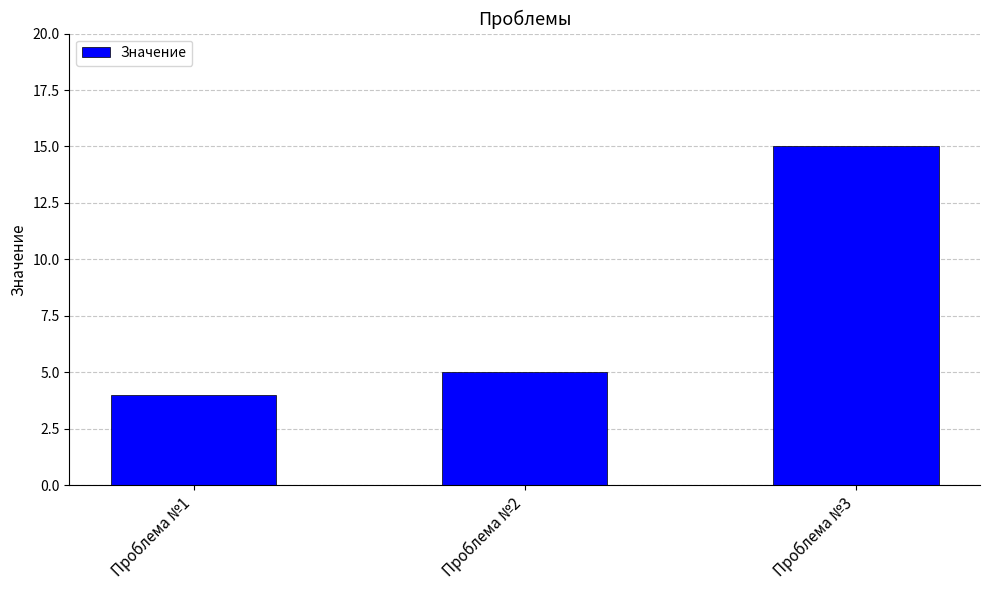

What is the change in value from Проблема №1 to Проблема №3?

+11